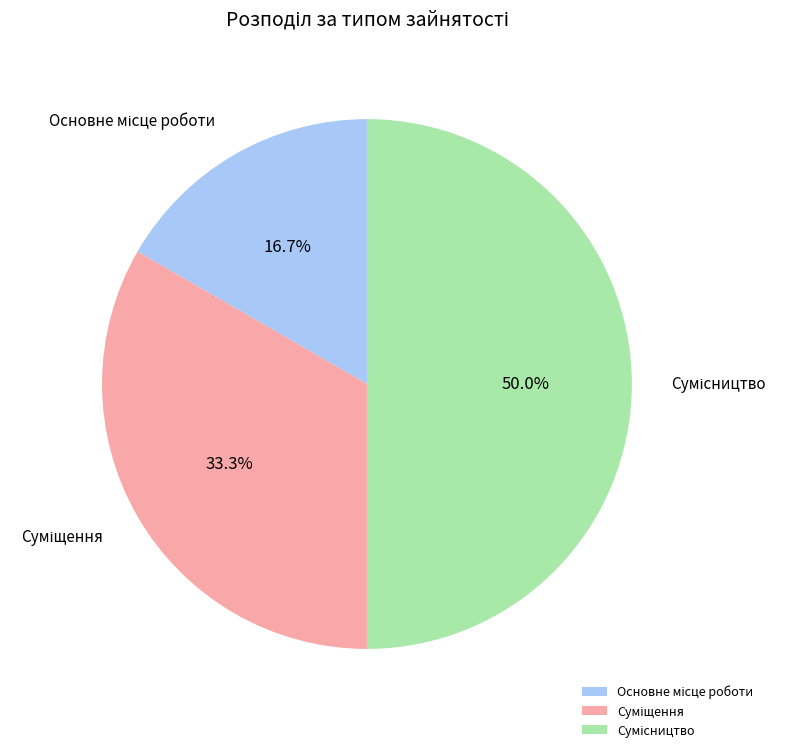

To the nearest percent, what is the difference between the largest and smallest slice percentages?

33%